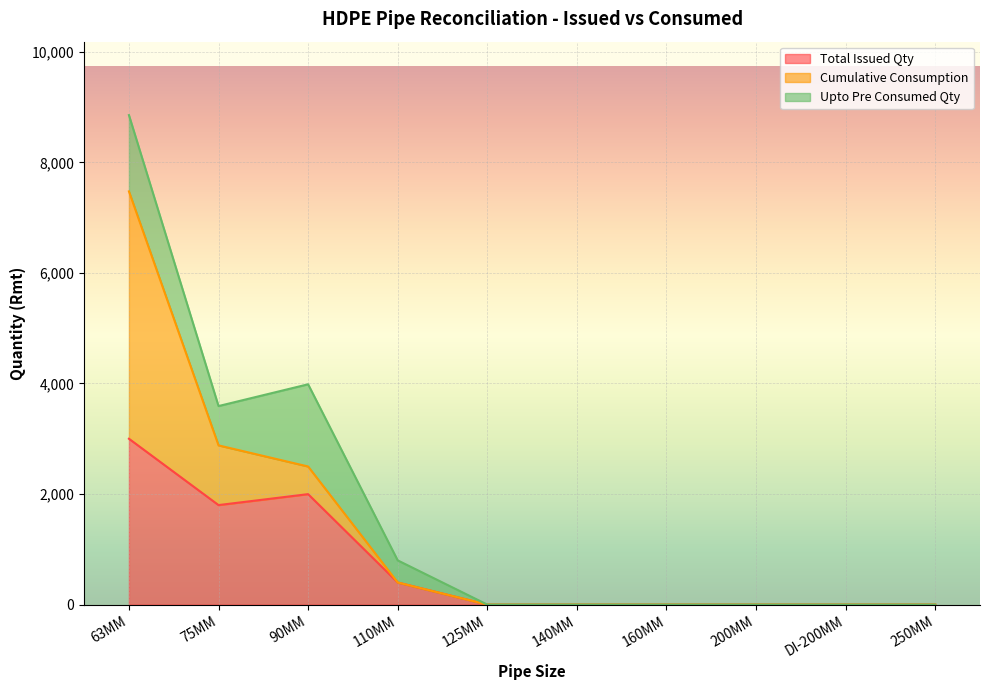

Does the chart display data point markers on the line(s)?

No